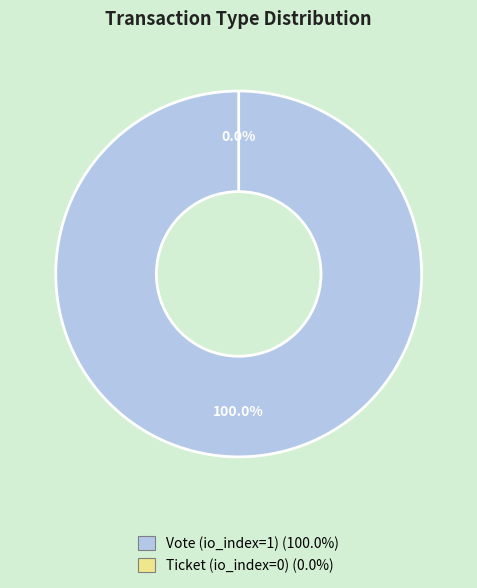

What is the smallest slice in the pie chart?

Ticket (io_index=0)